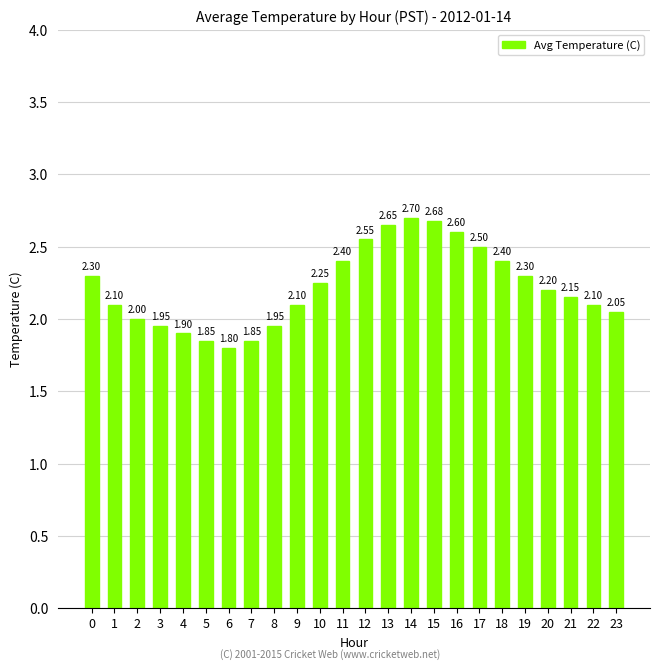

The chart shows a value of 3.7 at 19. True or false?

False